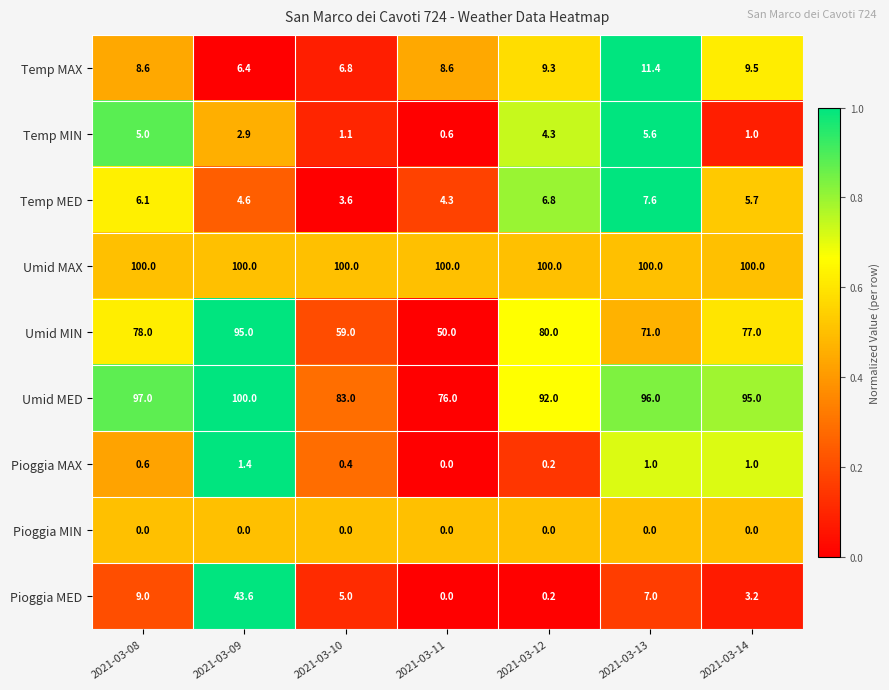

What is the sum of the Pioggia MAX values at 2021-03-12 and 2021-03-10?

0.6